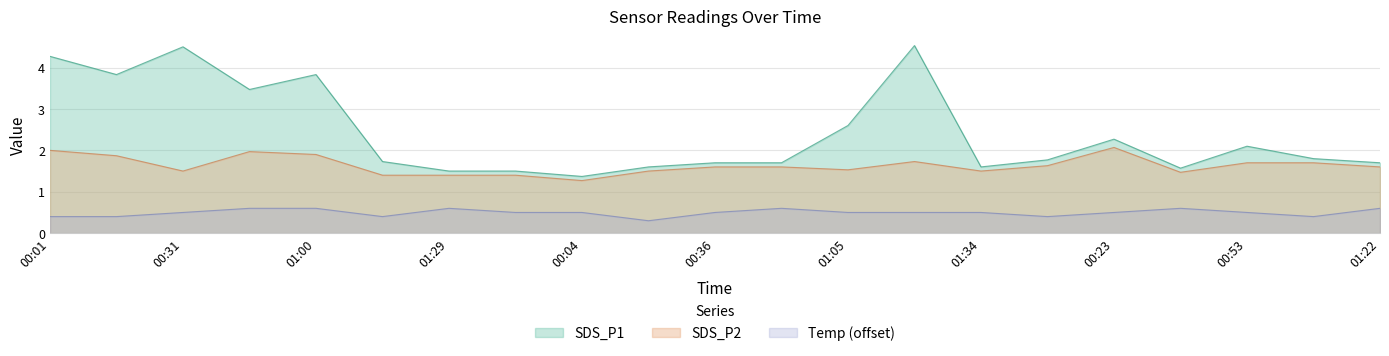

List the series in order of their overall mean, highest first.

SDS_P1, SDS_P2, Temp (offset)